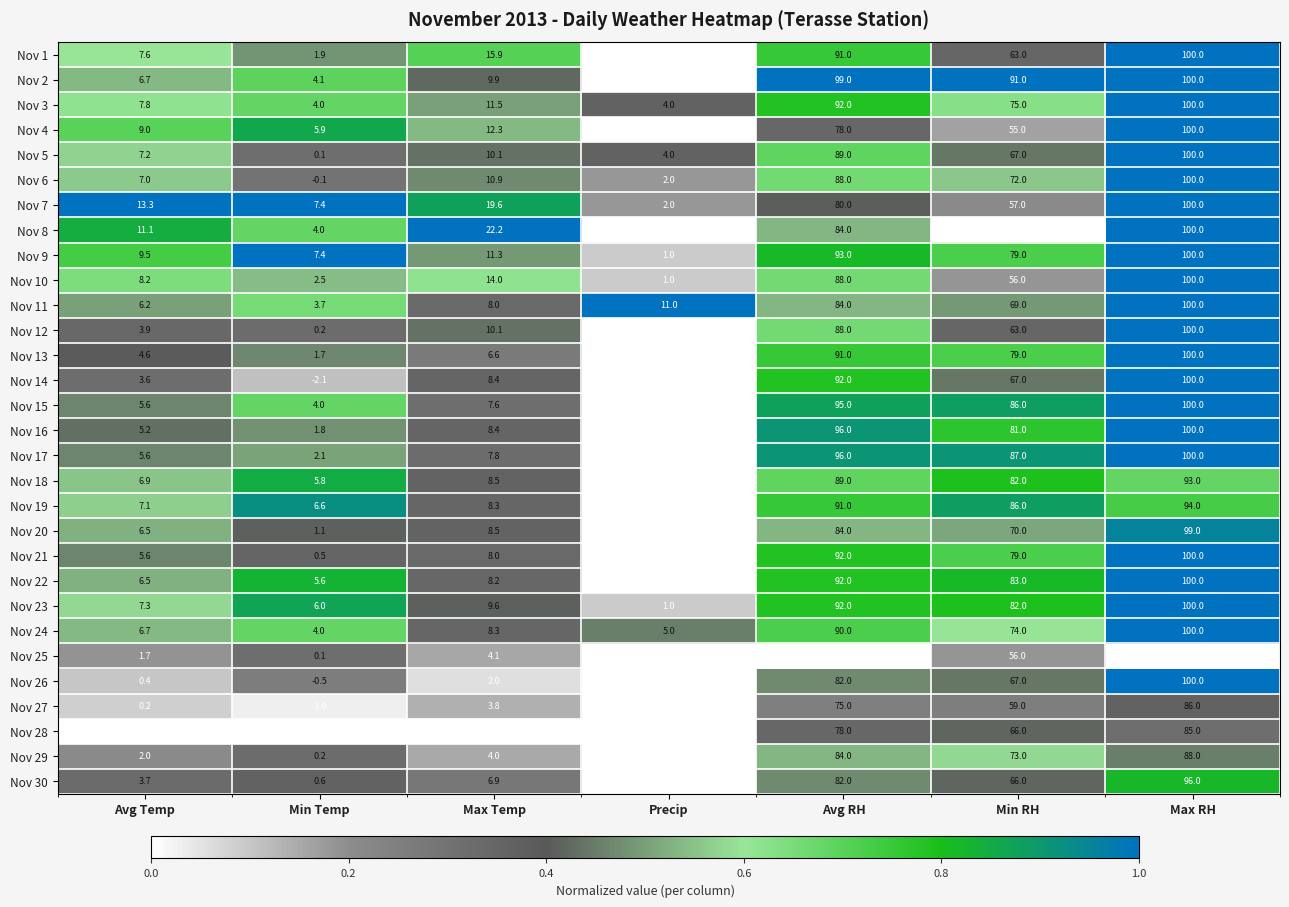

At which category does the chart reach its peak across all series?

Max RH